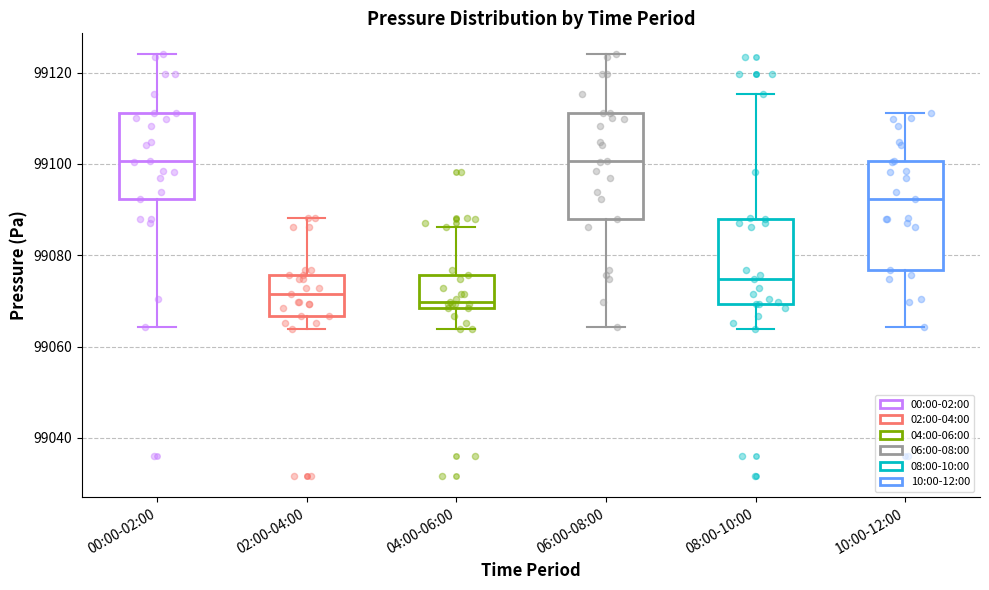

Reading left to right, read every box against the y-axis: the position of its median line, the range the box covers, and the ends of its whiskers. The values are not printed on the chart, so give them approximately, as read against the axis.

00:00-02:00: median 99100, box 99092 to 99112, whiskers 99064 to 99124
02:00-04:00: median 99072, box 99066 to 99076, whiskers 99064 to 99088
04:00-06:00: median 99070, box 99068 to 99076, whiskers 99064 to 99086
06:00-08:00: median 99100, box 99088 to 99112, whiskers 99064 to 99124
08:00-10:00: median 99074, box 99070 to 99088, whiskers 99064 to 99116
10:00-12:00: median 99092, box 99076 to 99100, whiskers 99064 to 99112